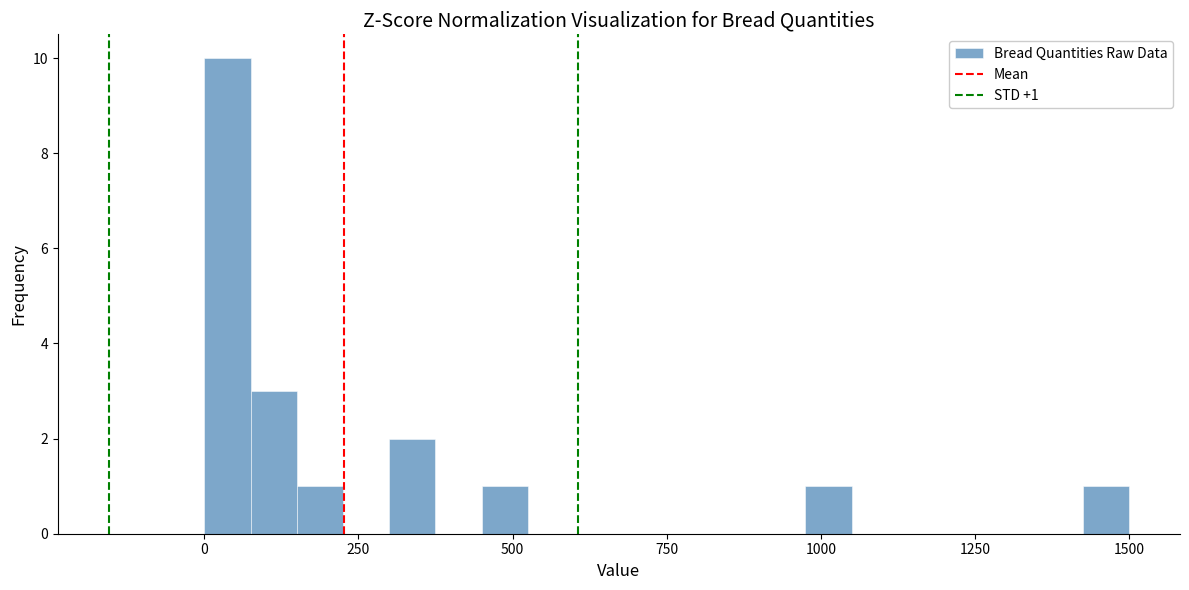

Around what value on the x-axis is the tallest bar? Give the approximate position of its centre, as read against the axis.

50